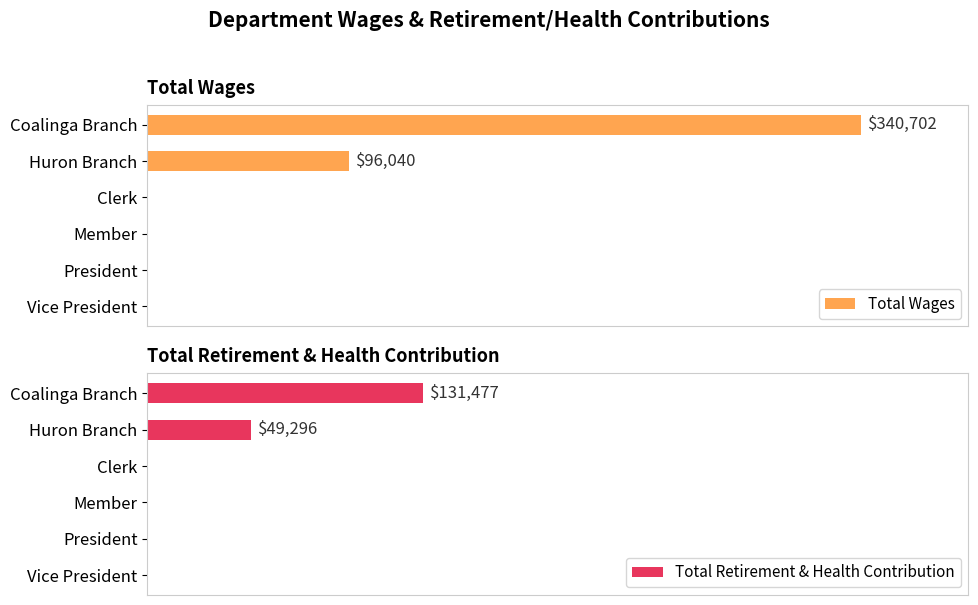

List the series in order of their overall mean, highest first.

Total Wages, Total Retirement & Health Contribution